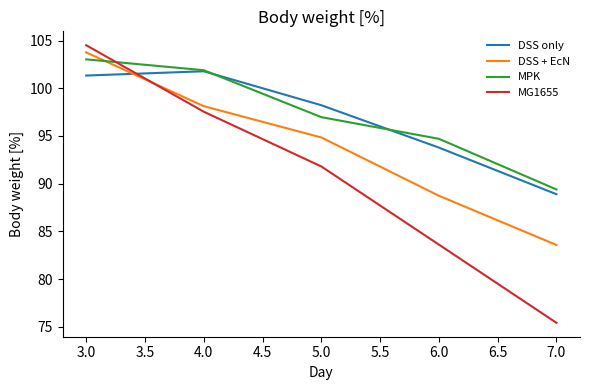

What is the average value of the DSS + EcN series?

93.8